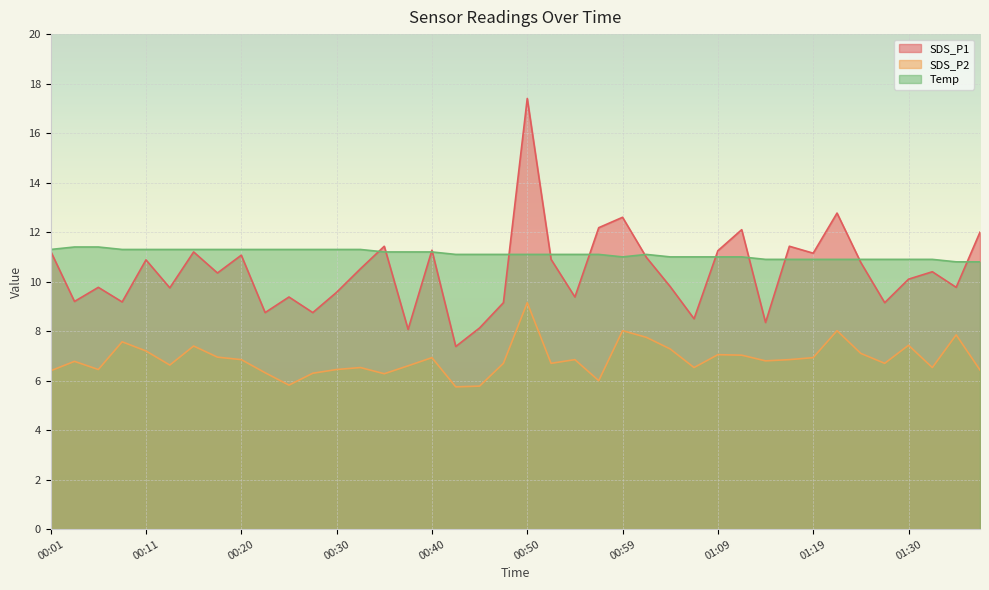

What is the sum of the SDS_P2 values at 00:42 and 00:08?

13.3